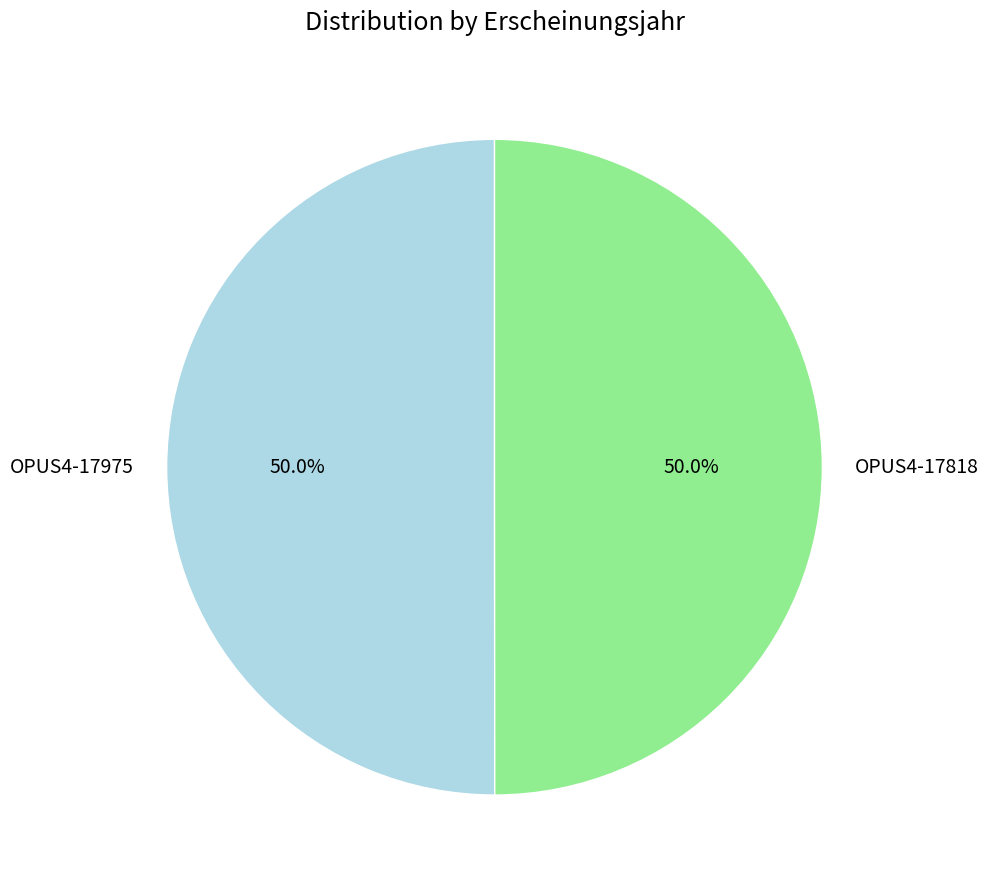

How many segments does this pie chart have?

2